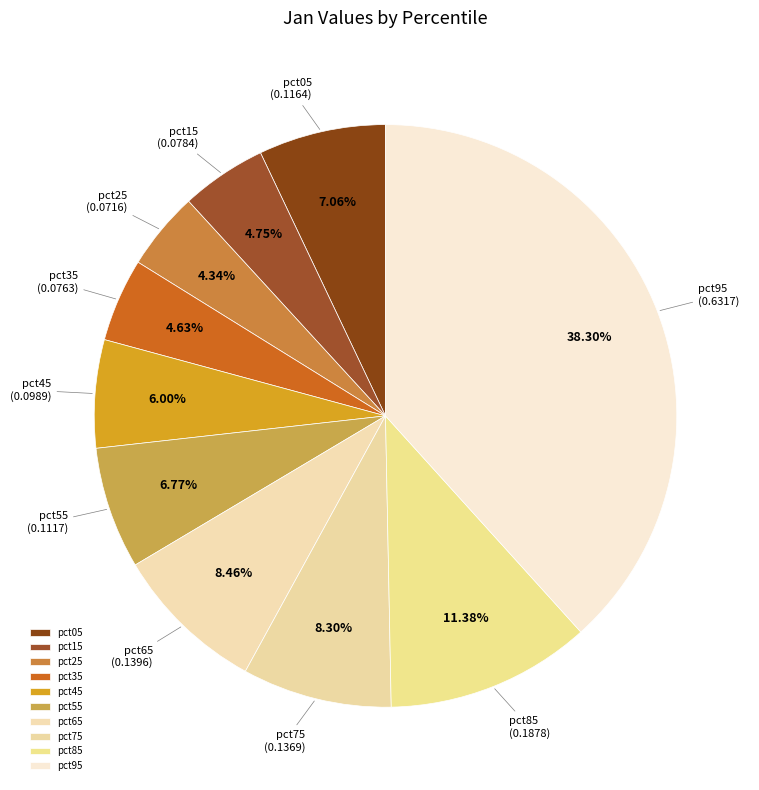

What percentage is the pct35 slice, to the nearest percent?

5%